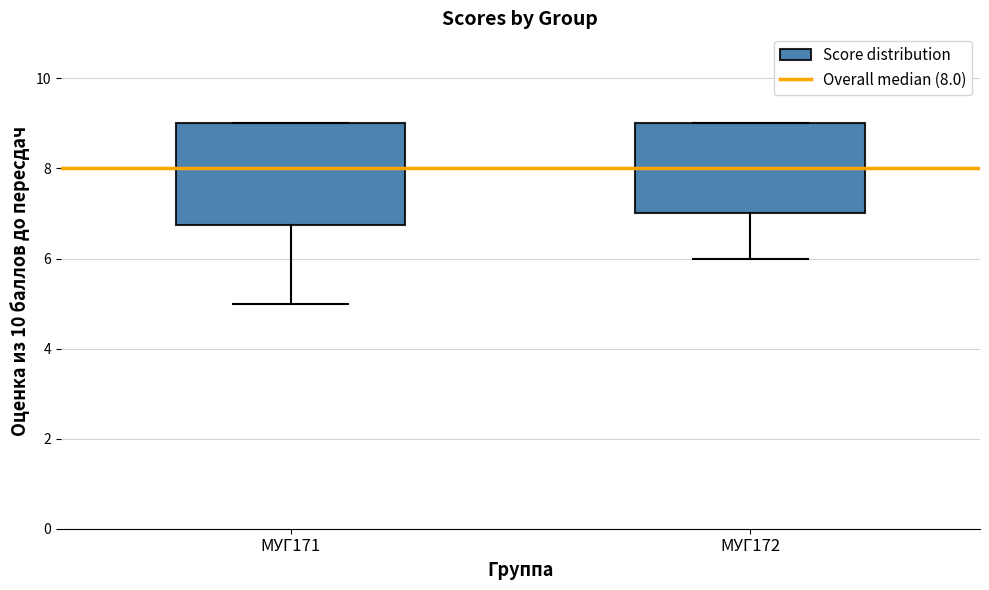

Reading left to right, transcribe this box plot: for each box, give where its median line is, the range the box spans, and where its two whiskers end, as read against the y-axis. The values are not printed on the chart, so give them approximately, as read against the axis.

МУГ171: median 8.0, box 6.8 to 9.0, whiskers 5.0 to 9.0
МУГ172: median 8.0, box 7.0 to 9.0, whiskers 6.0 to 9.0